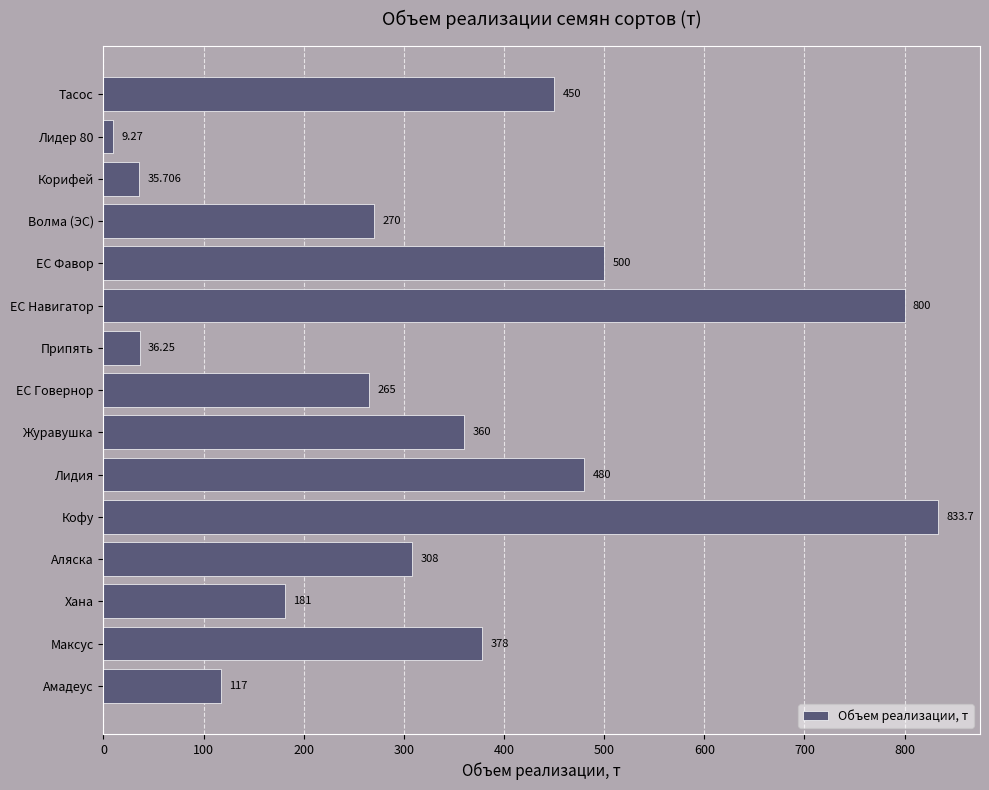

Which has a higher value, ЕС Навигатор or Аляска?

ЕС Навигатор